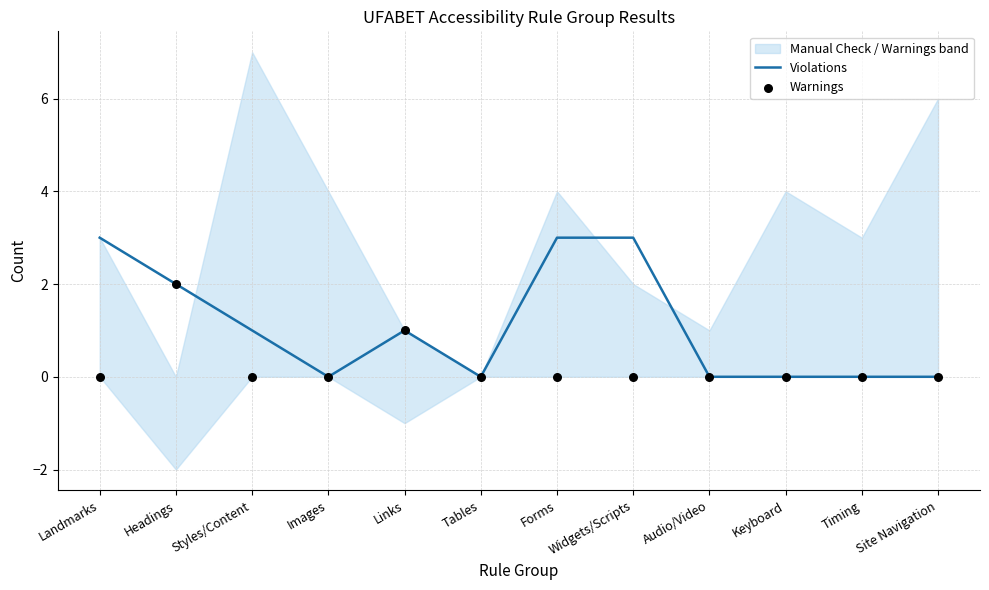

What is the total value across all series at Forms?

3